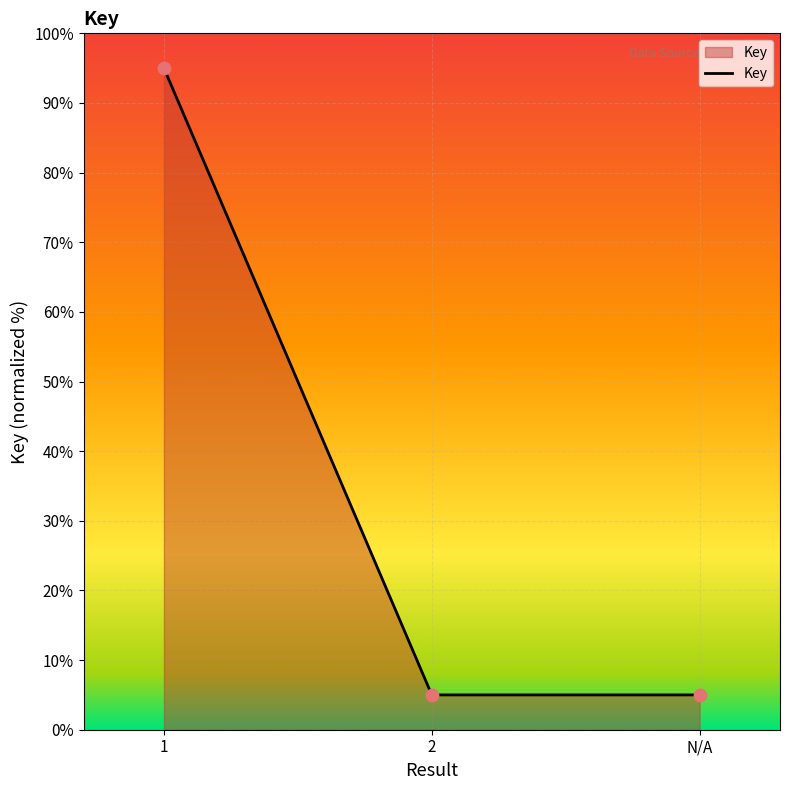

What is the change in value from 1 to 2?

-90